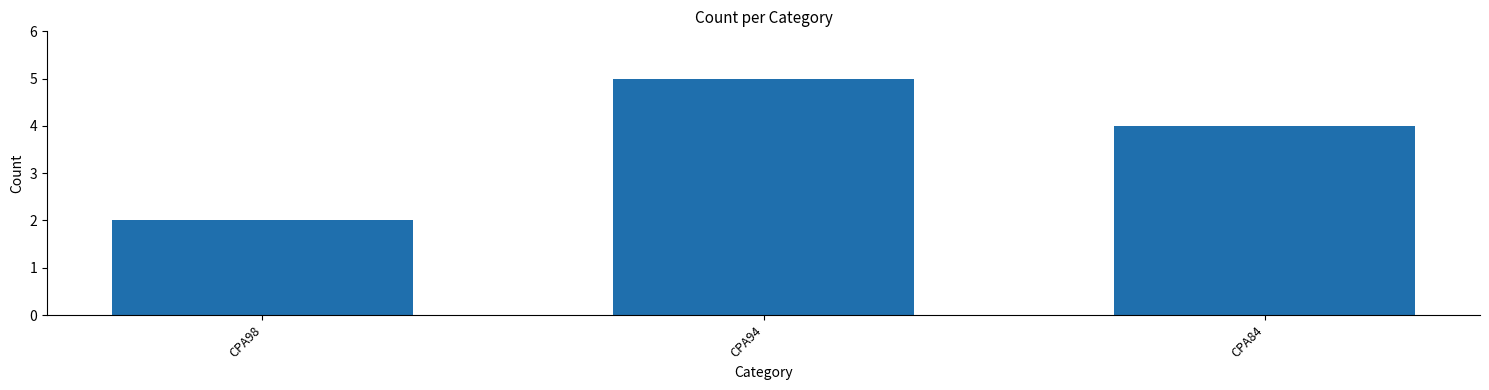

How many bars are there in total?

3